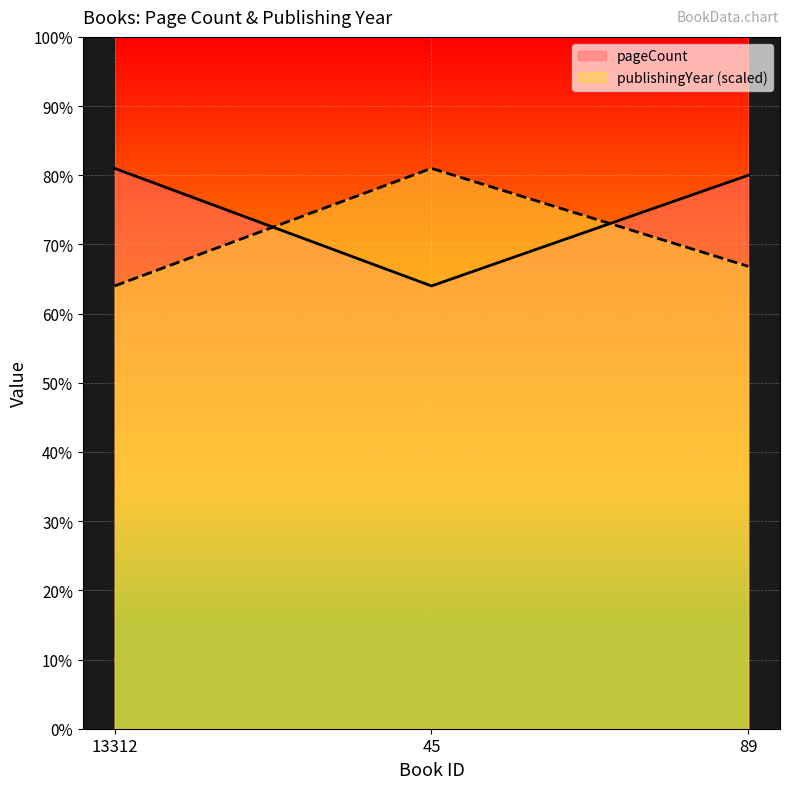

What is the difference between the maximum and second lowest values in the publishingYear series?

56.7